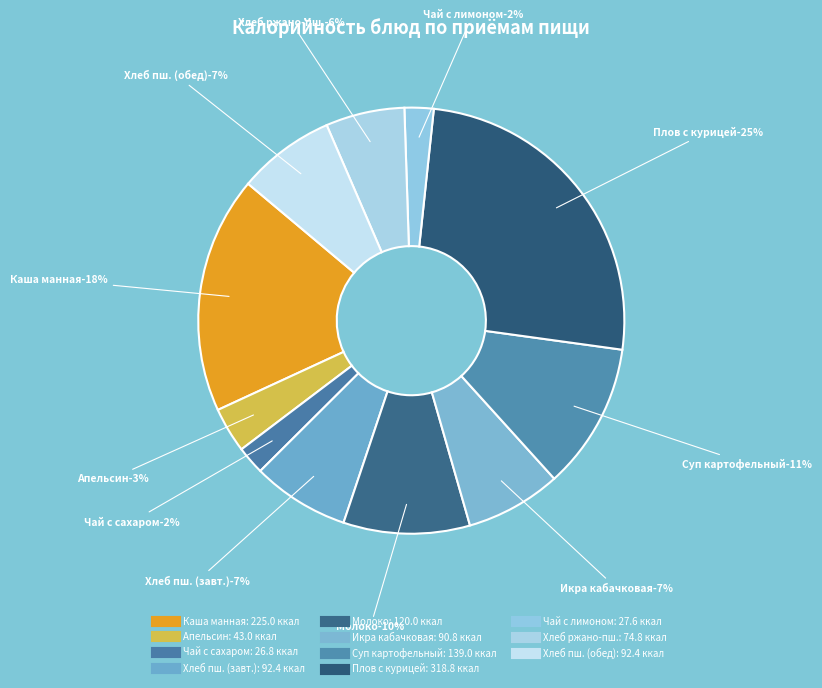

How many segments does this pie chart have?

11